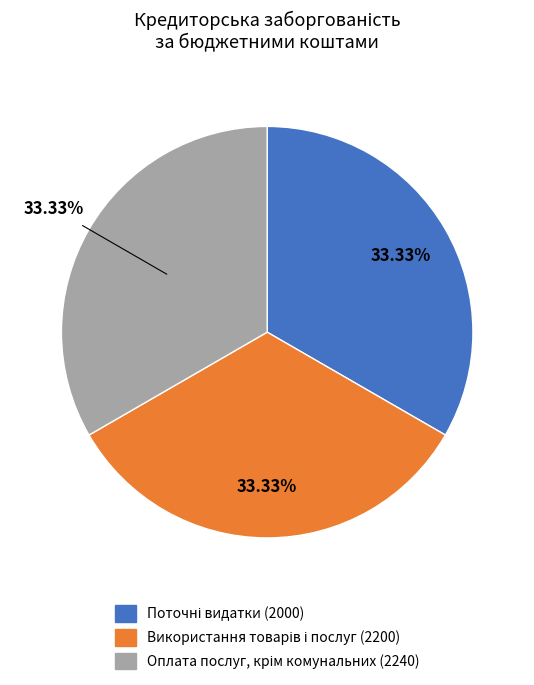

Does any single category account for the majority?

No